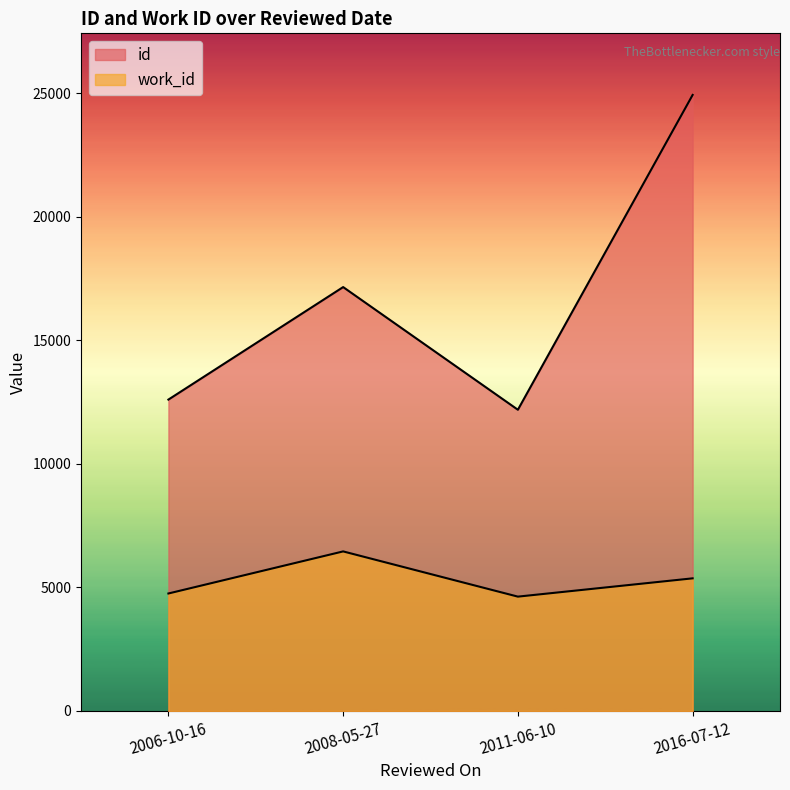

Where is the first local minimum for id?

2011-06-10